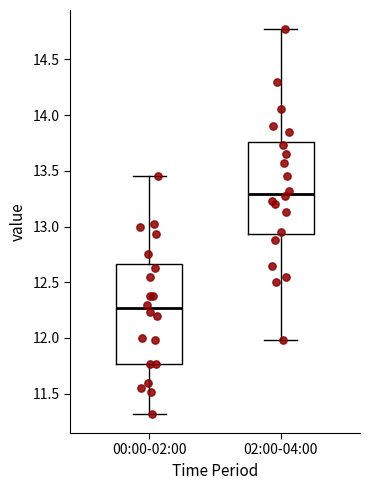

Which box's median line is the highest?

02:00-04:00